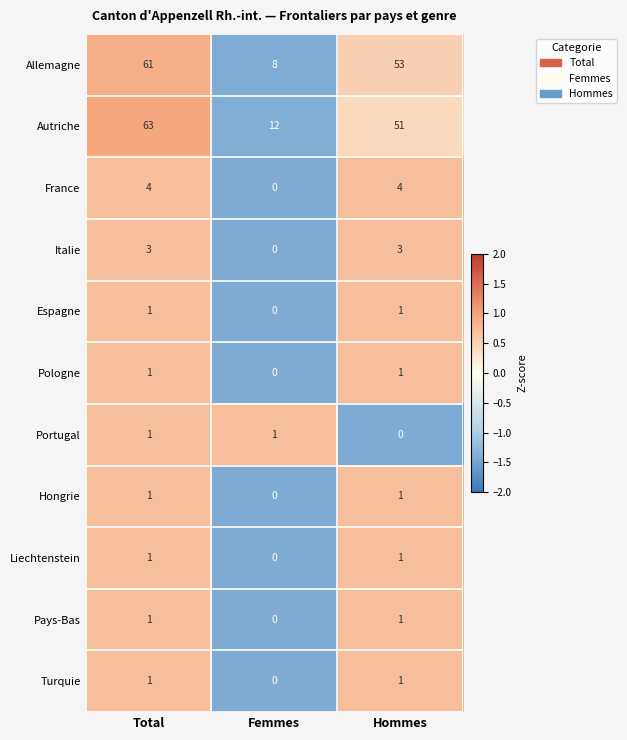

What is the difference between the maximum and minimum values in the Autriche series?

51